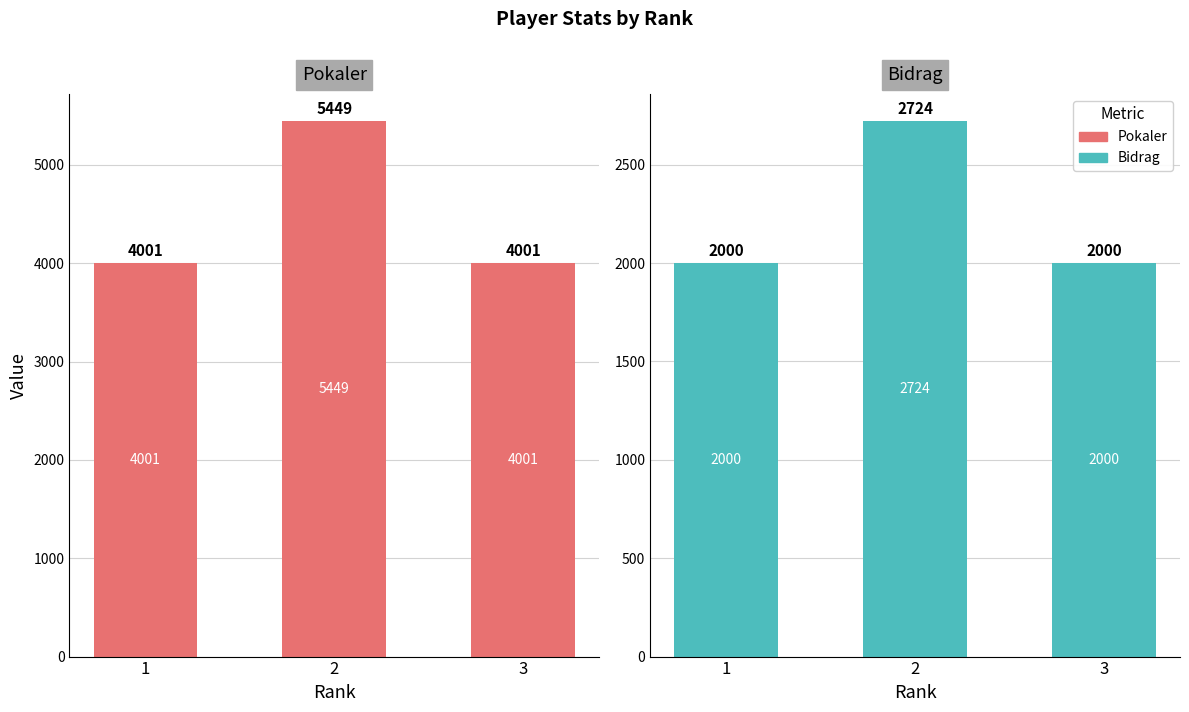

What is the value of the Pokaler bar at the 2nd from the left?

5449